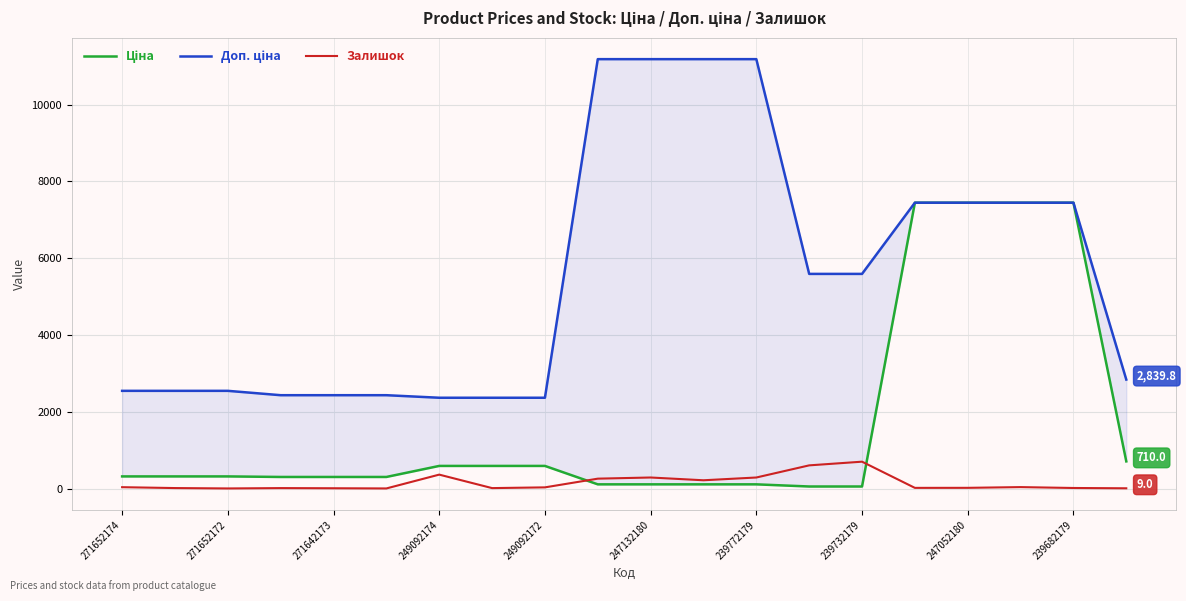

What is the difference between the second highest and second lowest values in the Доп. ціна series?

8815.5